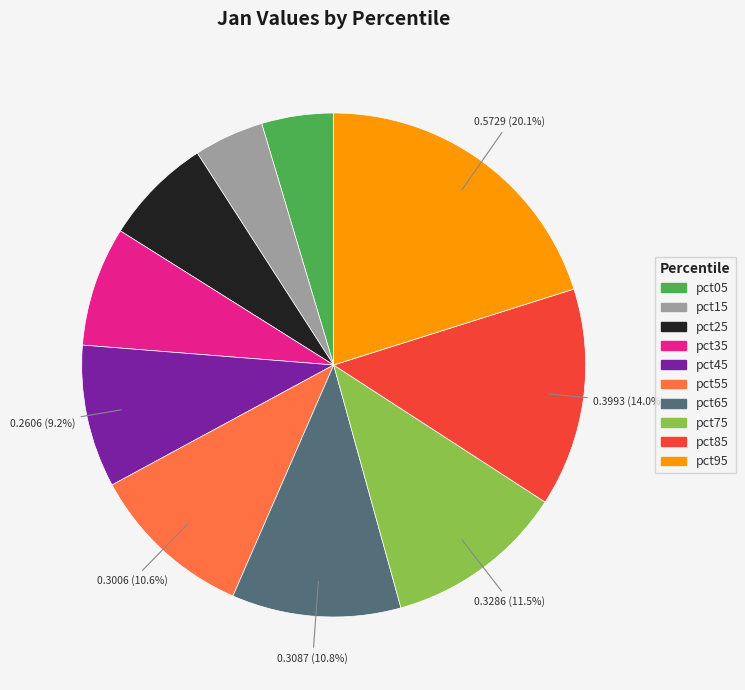

To the nearest percent, what is the average slice percentage?

10%